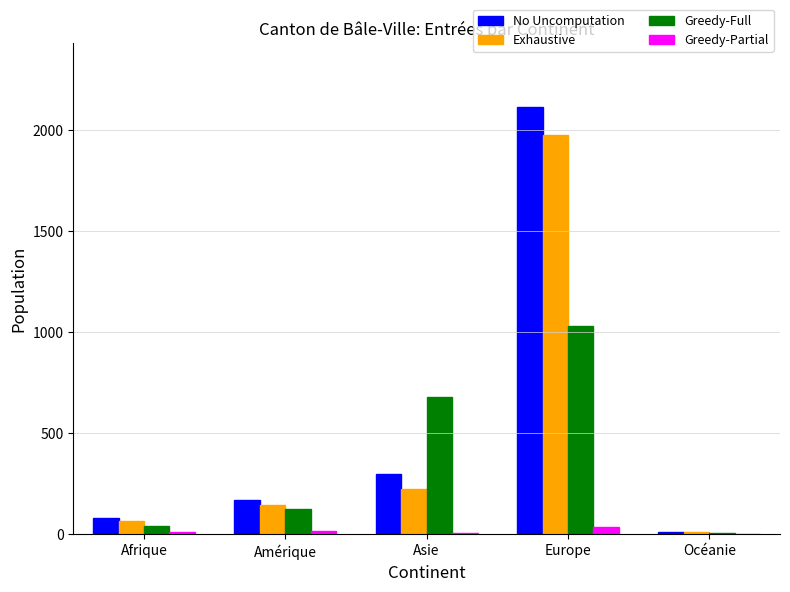

True or false: Exhaustive has a value of 116 at Asie.

False